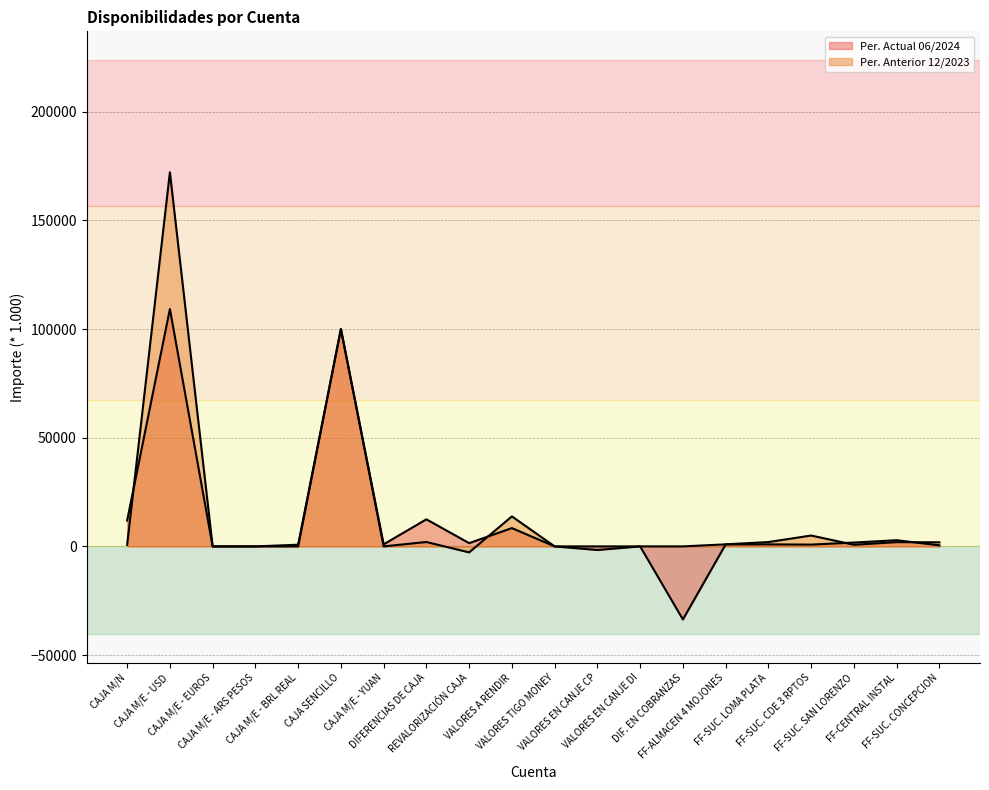

Rank the series at FF-ALMACEN 4 MOJONES from highest to lowest value.

Per. Anterior 12/2023, Per. Actual 06/2024